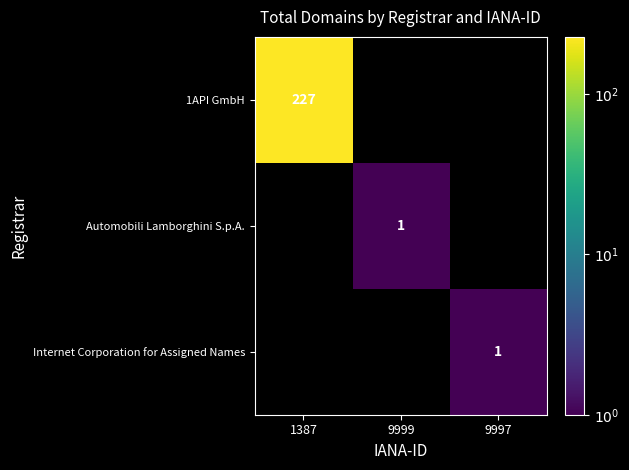

True or false: 1API GmbH has a value of 227 at 1387.

True